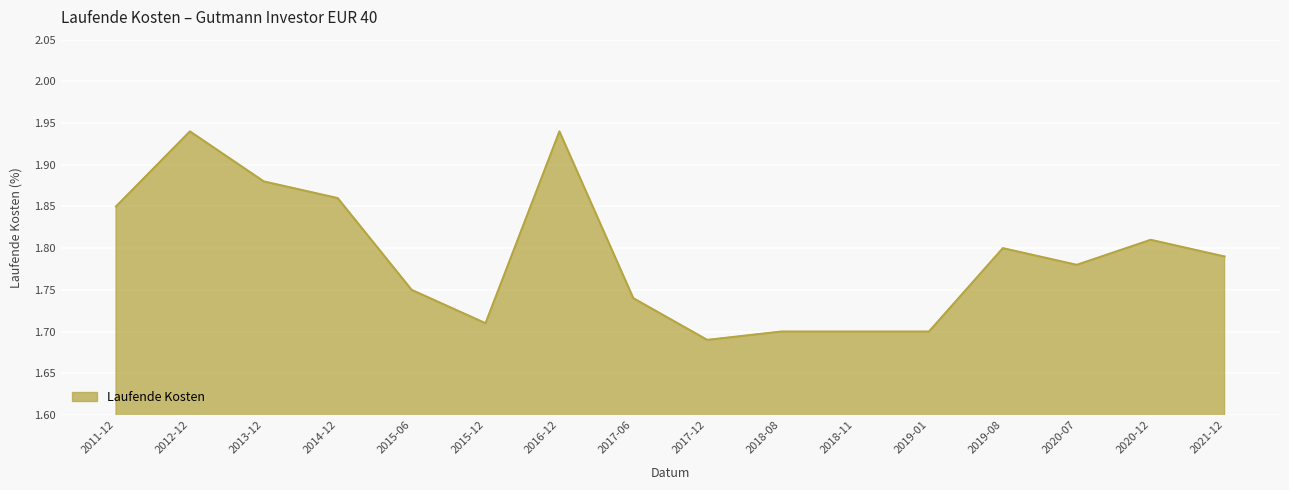

At which category does the chart reach its minimum across all series?

2017-12